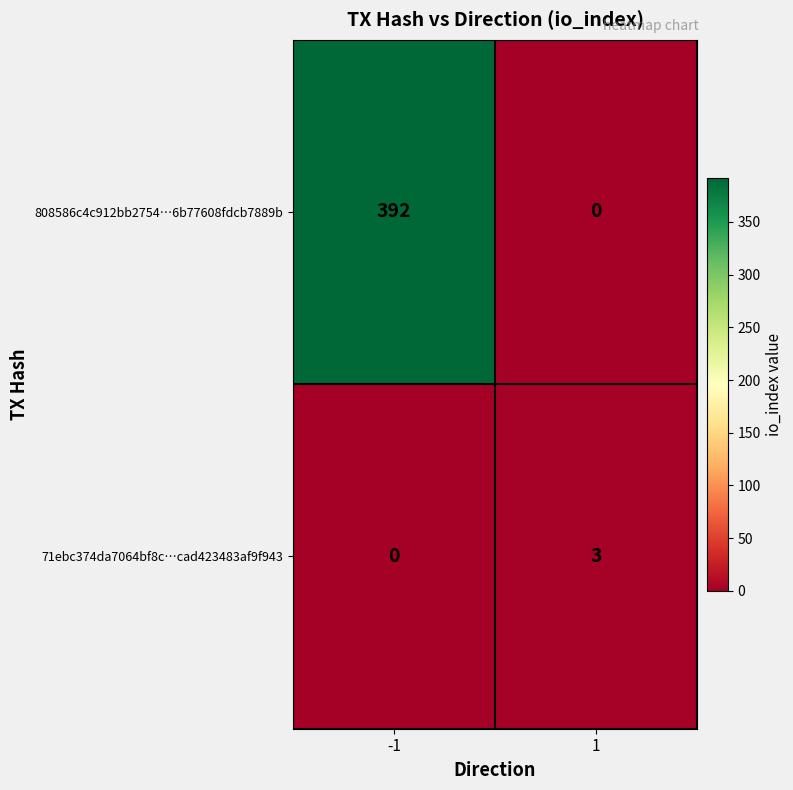

Which series has the largest range (max minus min)?

808586c4c912bb2754…6b77608fdcb7889b